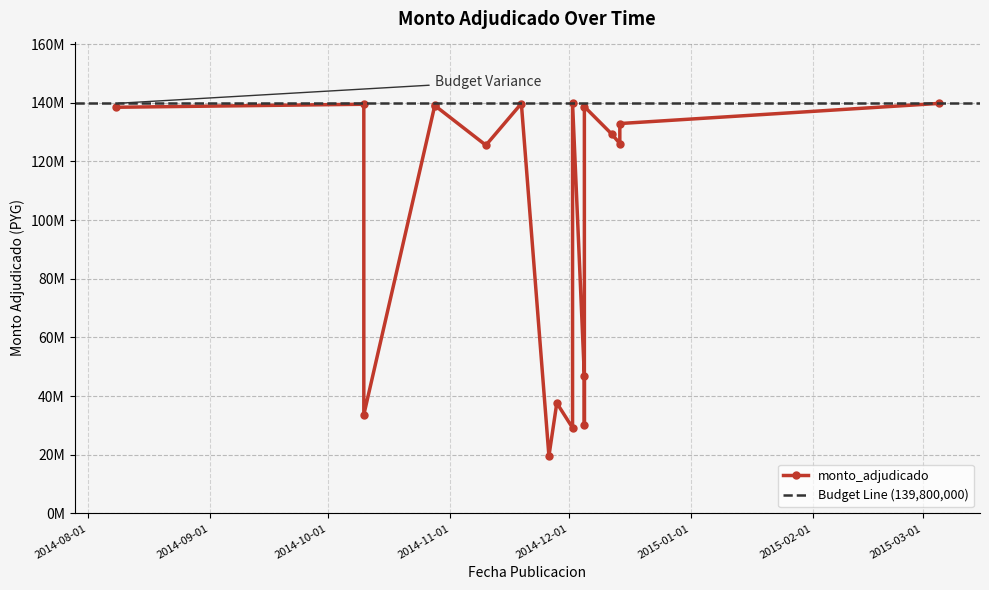

Is it true that the value at 2014-10-10 is 18909878?

False